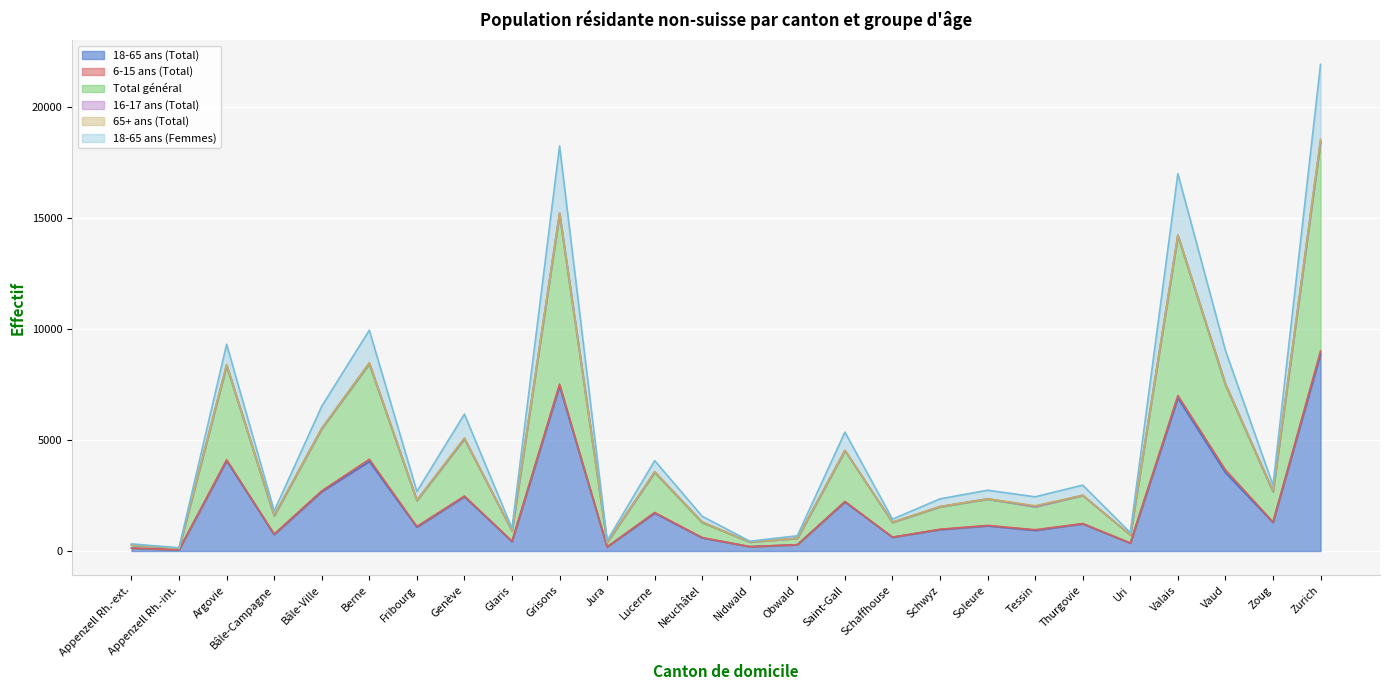

True or false: 18-65 ans (Total) and 18-65 ans (Femmes) intersect in this chart.

False